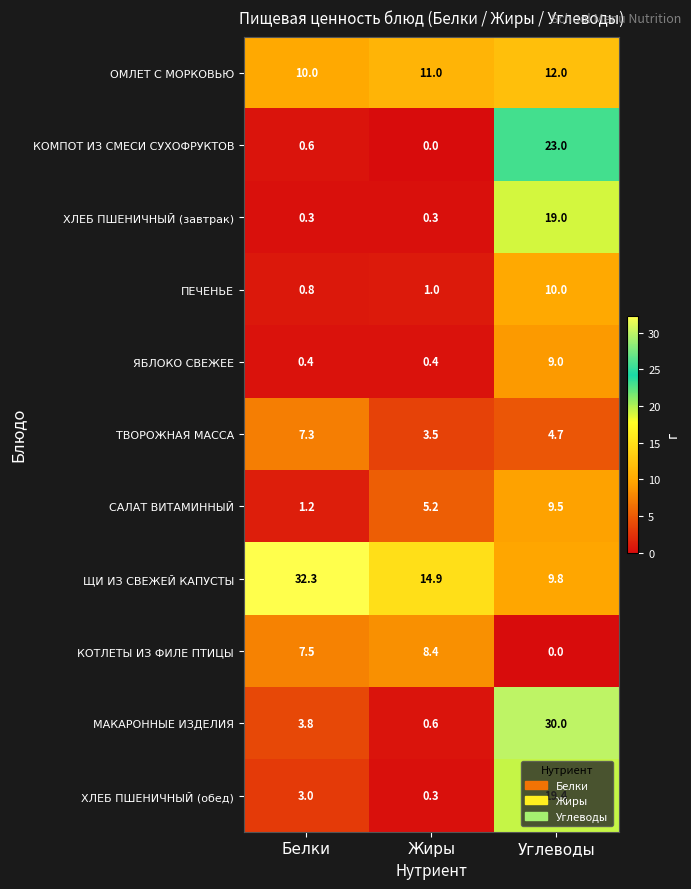

What is the average value of the КОТЛЕТЫ ИЗ ФИЛЕ ПТИЦЫ series?

5.3